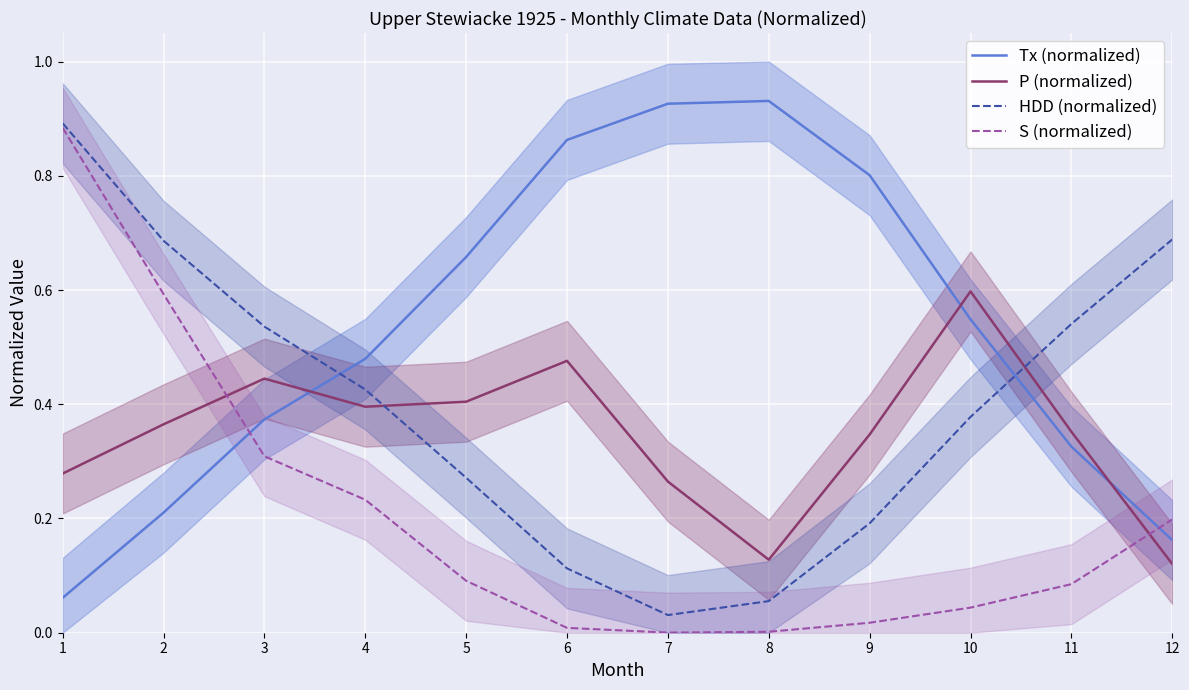

Reading right to left, extract all data points from this chart.

Tx (normalized): 12=0.2	11=0.3	10=0.5	9=0.8	8=0.9	7=0.9	6=0.9	5=0.7	4=0.5	3=0.4	2=0.2	1=0.1
P (normalized): 12=0.1	11=0.4	10=0.6	9=0.3	8=0.1	7=0.3	6=0.5	5=0.4	4=0.4	3=0.4	2=0.4	1=0.3
HDD (normalized): 12=0.7	11=0.5	10=0.4	9=0.2	8=0.1	7=0.0	6=0.1	5=0.3	4=0.4	3=0.5	2=0.7	1=0.9
S (normalized): 12=0.2	11=0.1	10=0.0	9=0.0	8=0.0	7=0.0	6=0.0	5=0.1	4=0.2	3=0.3	2=0.6	1=0.9